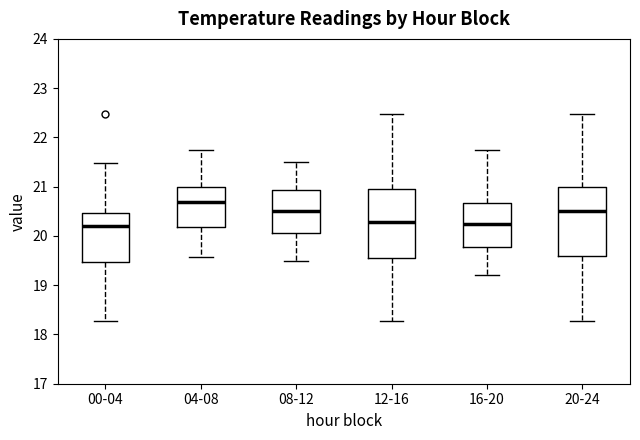

Reading left to right, transcribe this box plot: for each box, give where its median line is, the range the box spans, and where its two whiskers end, as read against the y-axis. The values are not printed on the chart, so give them approximately, as read against the axis.

00-04: median 20.2, box 19.5 to 20.5, whiskers 18.3 to 21.5
04-08: median 20.7, box 20.2 to 21.0, whiskers 19.6 to 21.8
08-12: median 20.5, box 20.1 to 20.9, whiskers 19.5 to 21.5
12-16: median 20.3, box 19.6 to 21.0, whiskers 18.3 to 22.5
16-20: median 20.2, box 19.8 to 20.7, whiskers 19.2 to 21.8
20-24: median 20.5, box 19.6 to 21.0, whiskers 18.3 to 22.5